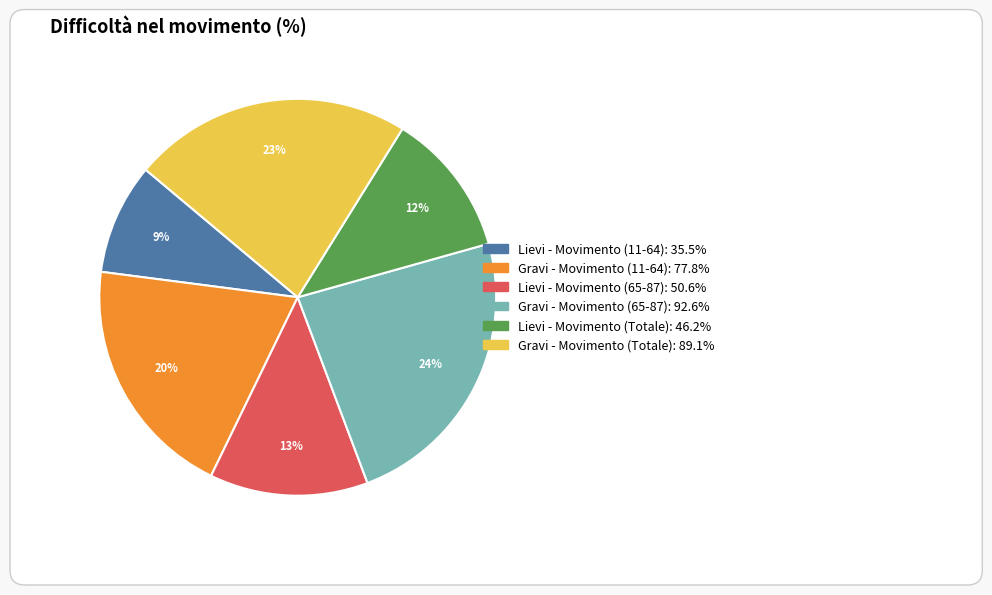

How many segments does this pie chart have?

6